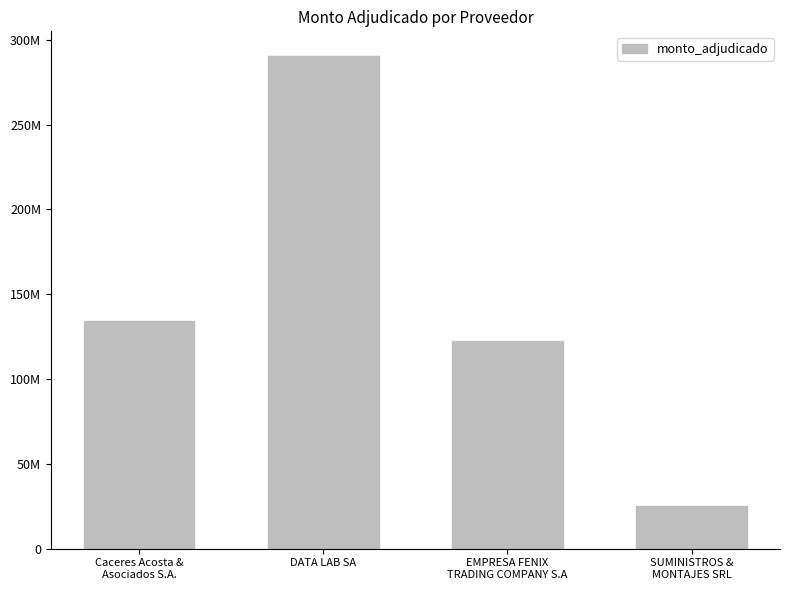

Are the bars horizontal?

No